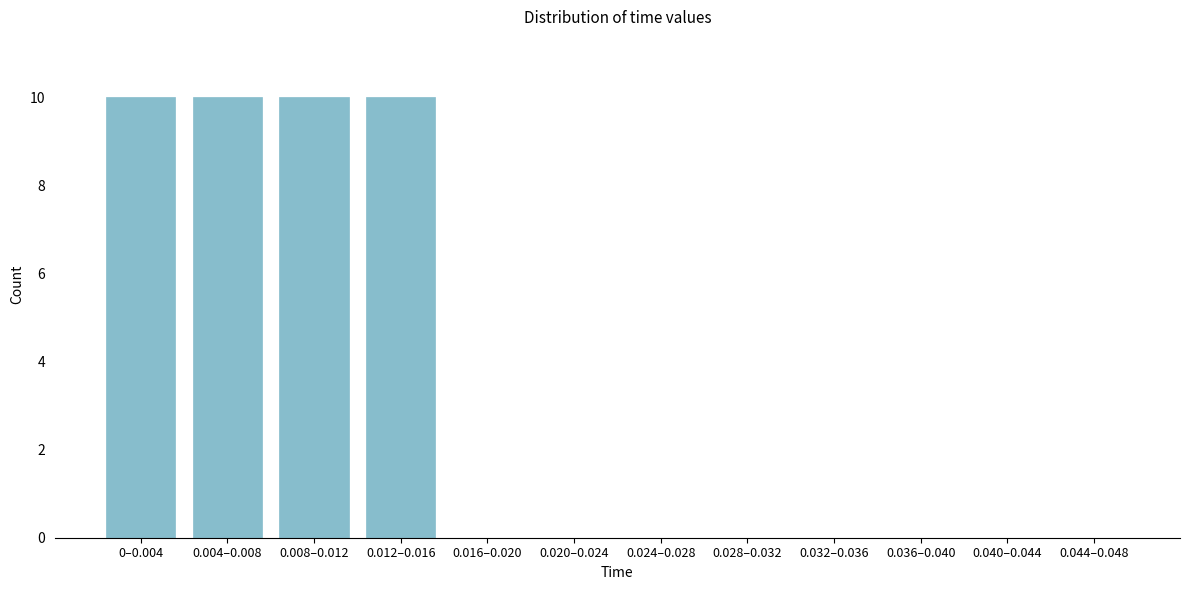

Reading left to right, list all the values displayed in this chart.

0–0.004=10	0.004–0.008=10	0.008–0.012=10	0.012–0.016=10	0.016–0.020=0	0.020–0.024=0	0.024–0.028=0	0.028–0.032=0	0.032–0.036=0	0.036–0.040=0	0.040–0.044=0	0.044–0.048=0